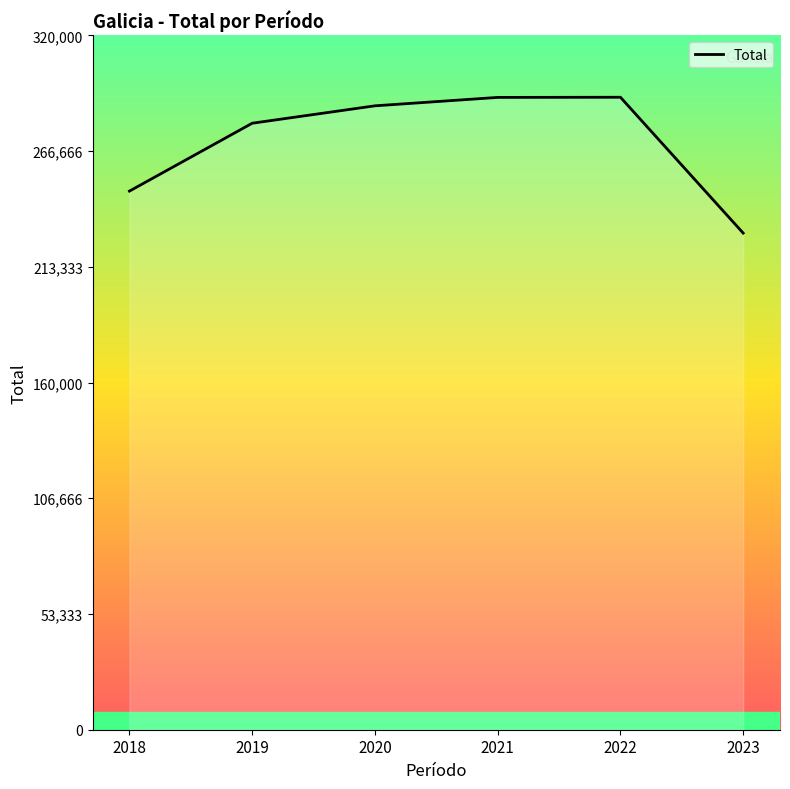

What is the difference between the values at 2018 and 2020?

39295